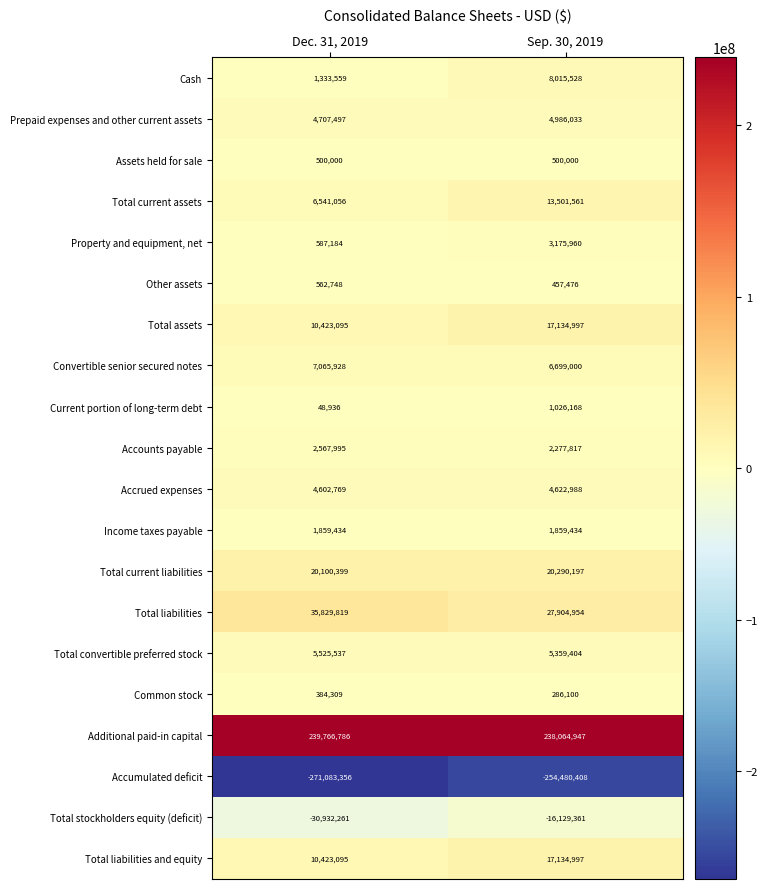

What is the smallest value displayed?

-271083356